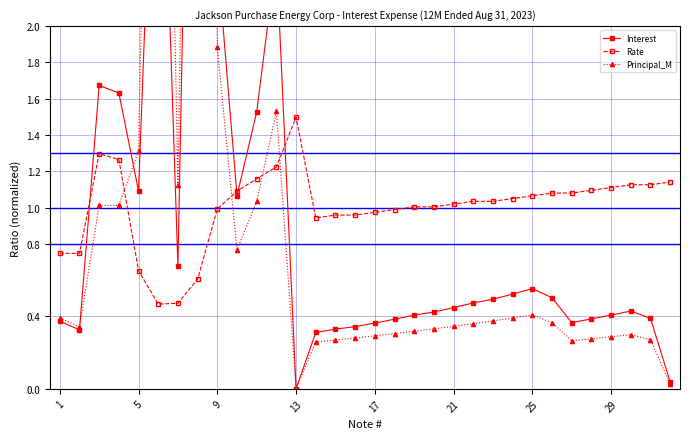

In Interest, how many points are lower than both neighbors (excluding endpoints)?

6